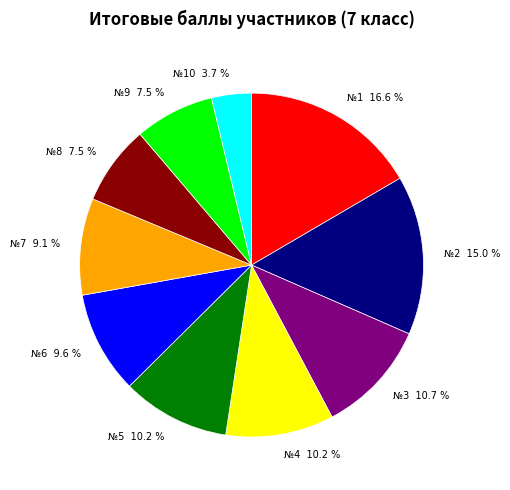

Combined, do №6 9.6 % and №7 9.1 % account for over 50%?

No